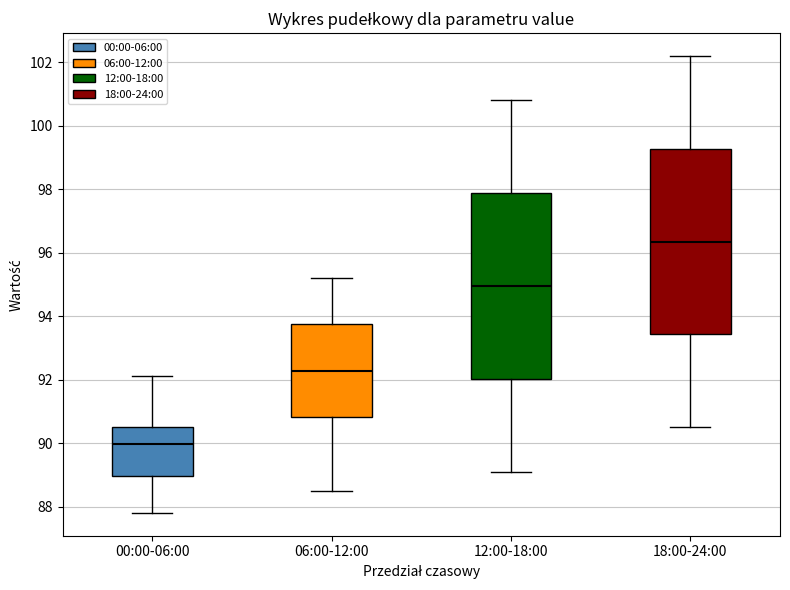

Reading left to right, read every box against the y-axis: the position of its median line, the range the box covers, and the ends of its whiskers. The values are not printed on the chart, so give them approximately, as read against the axis.

00:00-06:00: median 90.0, box 89.0 to 90.4, whiskers 87.8 to 92.2
06:00-12:00: median 92.2, box 90.8 to 93.8, whiskers 88.6 to 95.2
12:00-18:00: median 95.0, box 92.0 to 97.8, whiskers 89.2 to 100.8
18:00-24:00: median 96.4, box 93.4 to 99.2, whiskers 90.6 to 102.2